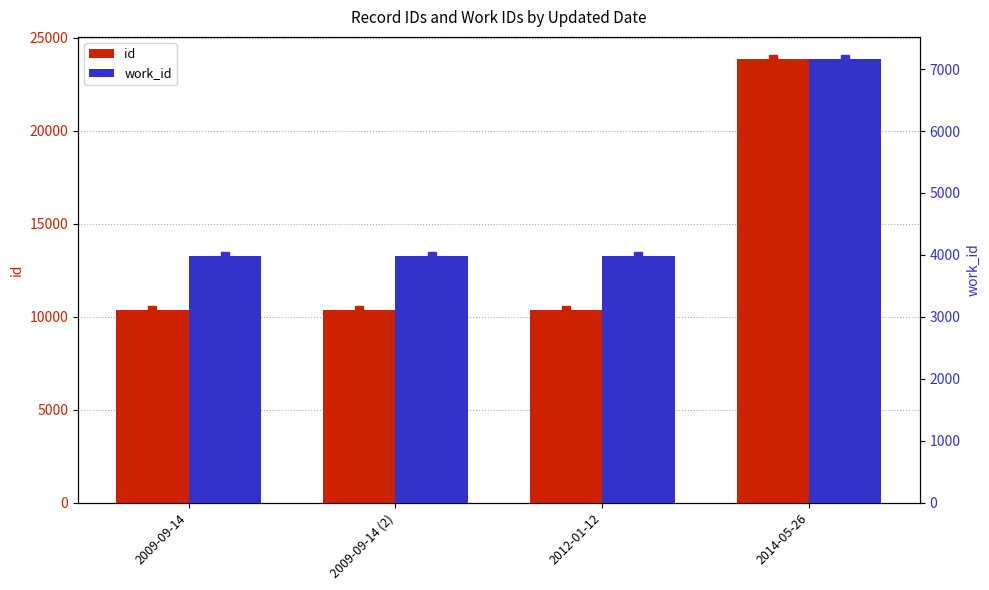

Reading left to right, transcribe all the data shown in this chart.

id: 2009-09-14=10340	2009-09-14 (2)=10342	2012-01-12=10343	2014-05-26=23863
work_id: 2009-09-14=3981	2009-09-14 (2)=3981	2012-01-12=3981	2014-05-26=7163